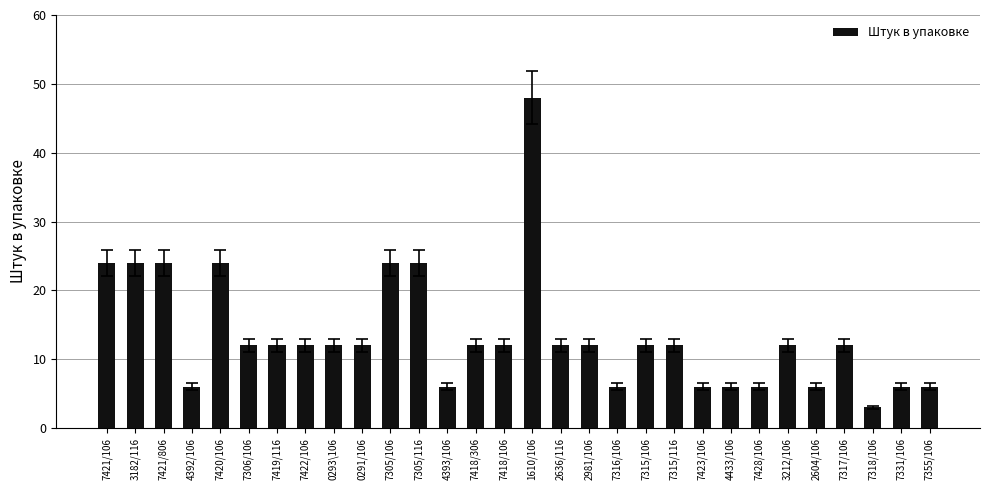

What is the maximum value shown in the chart?

48